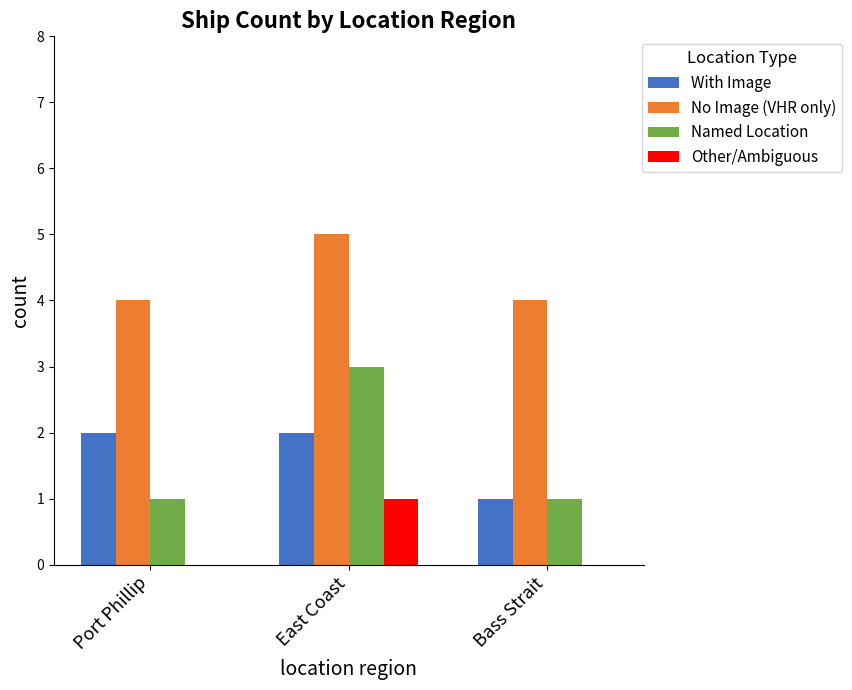

The value of Other/Ambiguous at East Coast is 0. True or false?

False